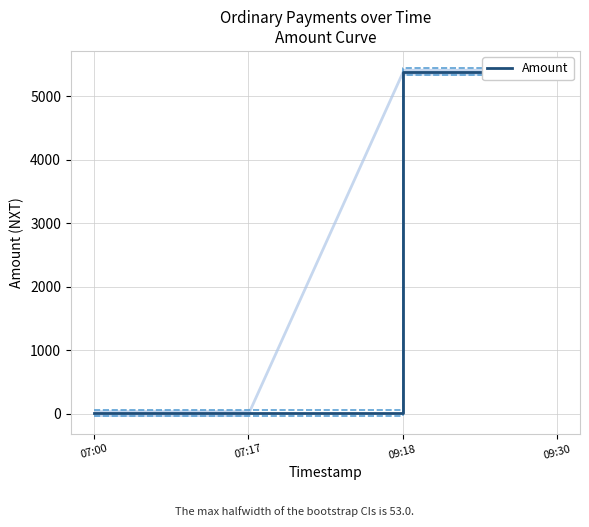

What is the label of the 3rd point from the right?

07:17